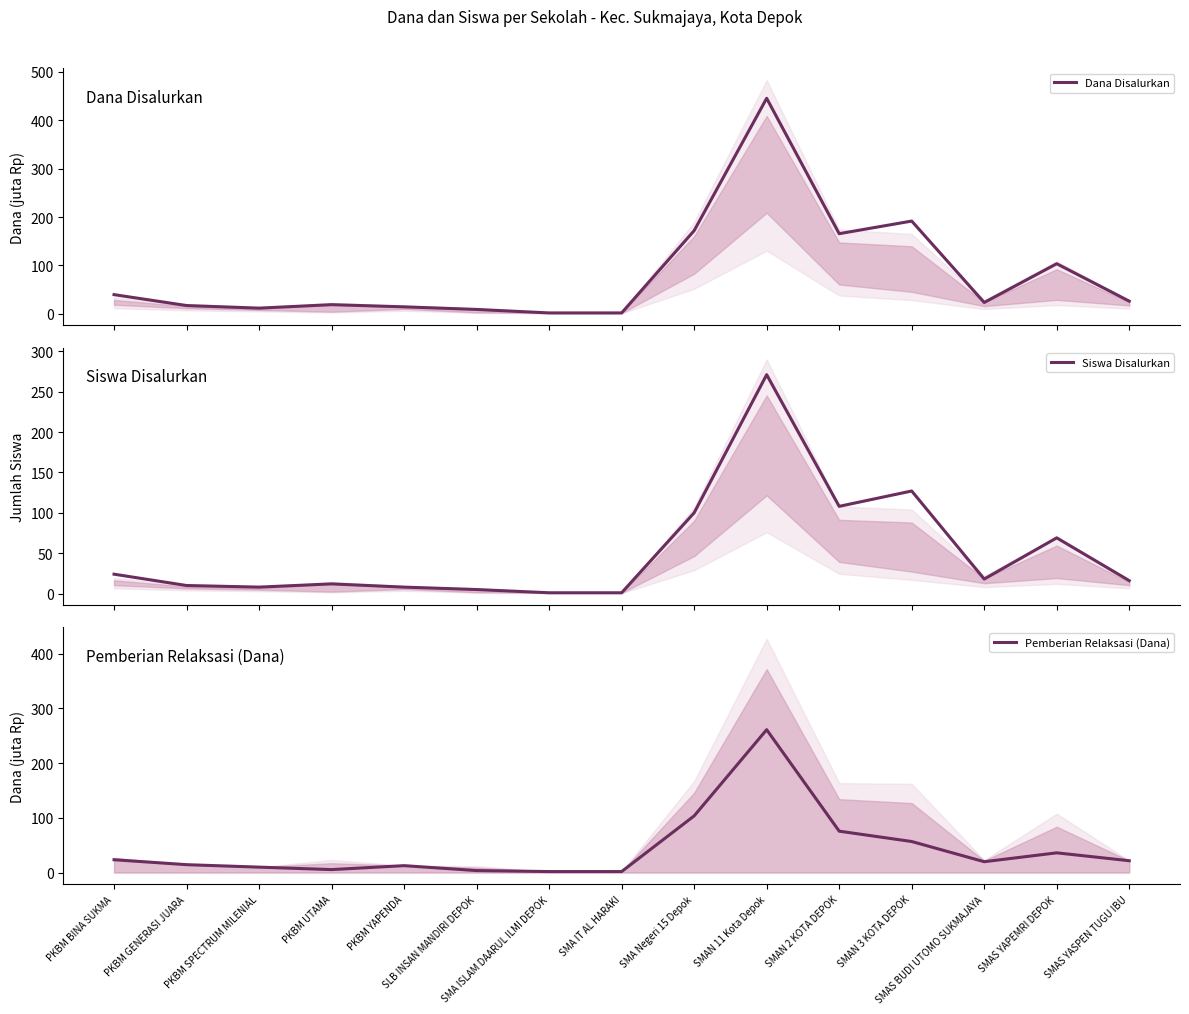

Does the chart display data point markers on the line(s)?

No